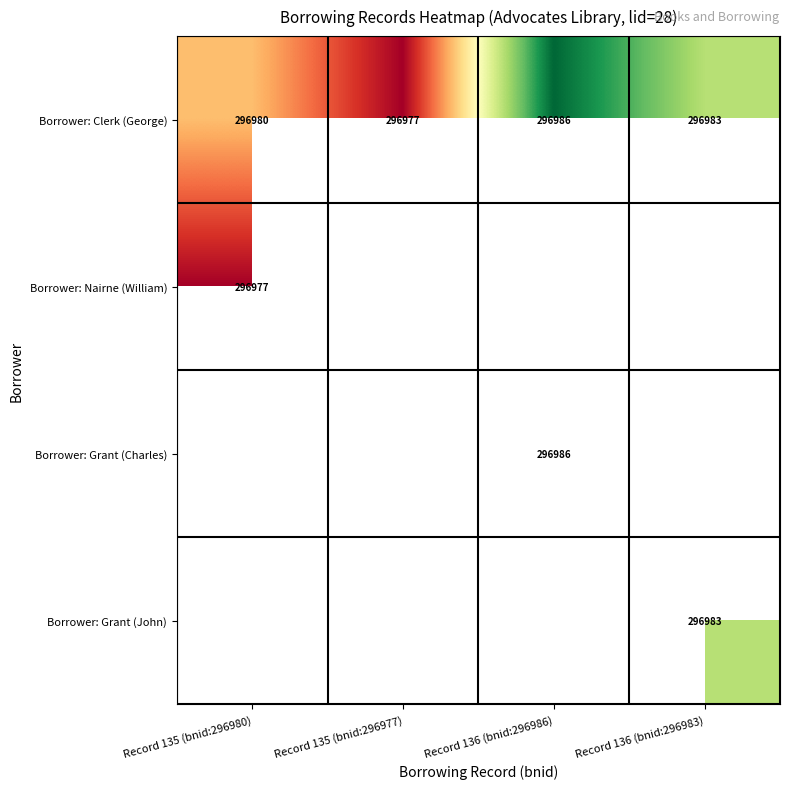

At how many categories does at least one series exceed 296978?

3